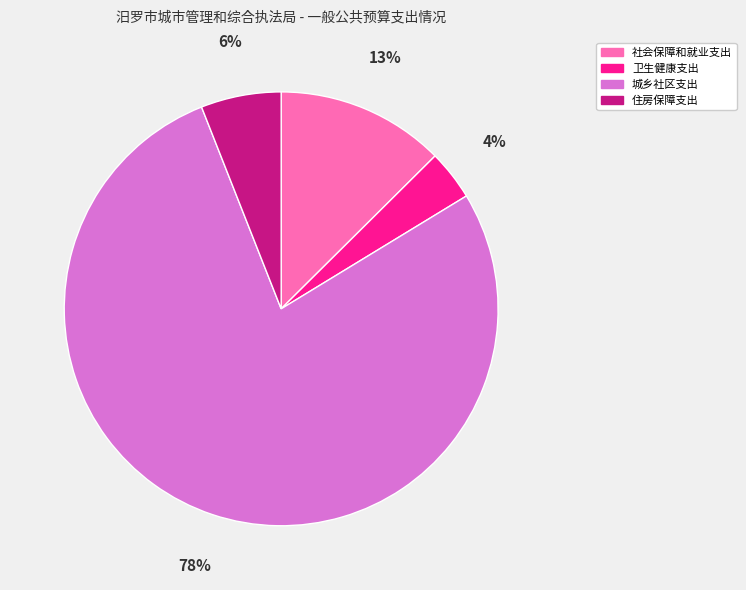

Which category accounts for the majority?

城乡社区支出